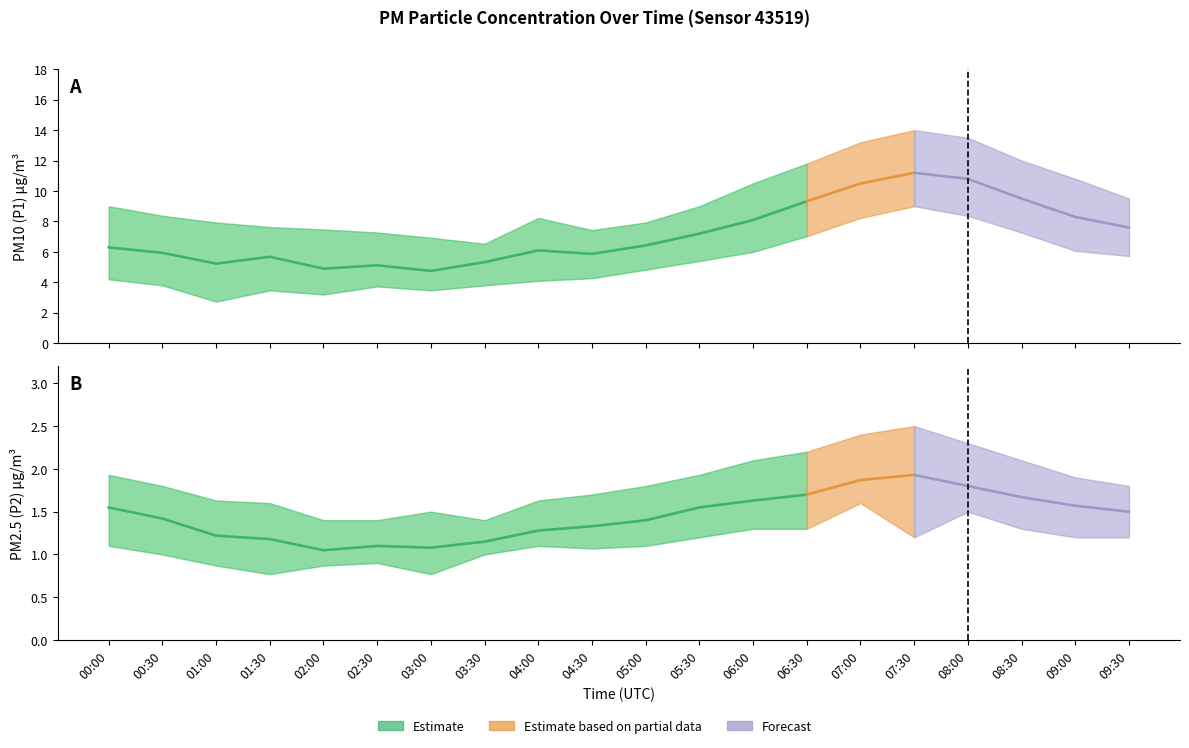

True or false: P2 has more than 1 points higher than both neighbors.

True